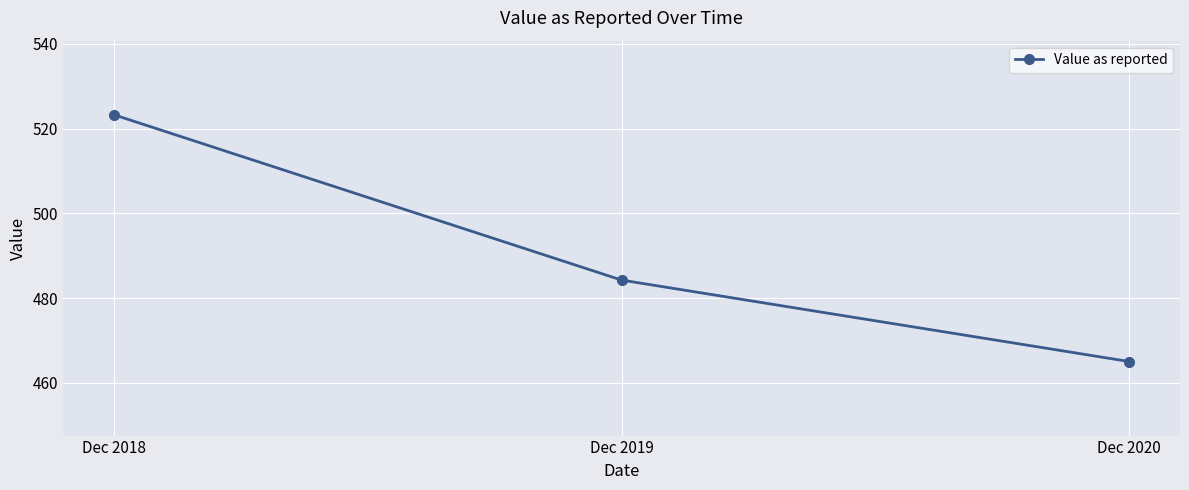

Is it true that the value at Dec 2020 is 465.0?

True